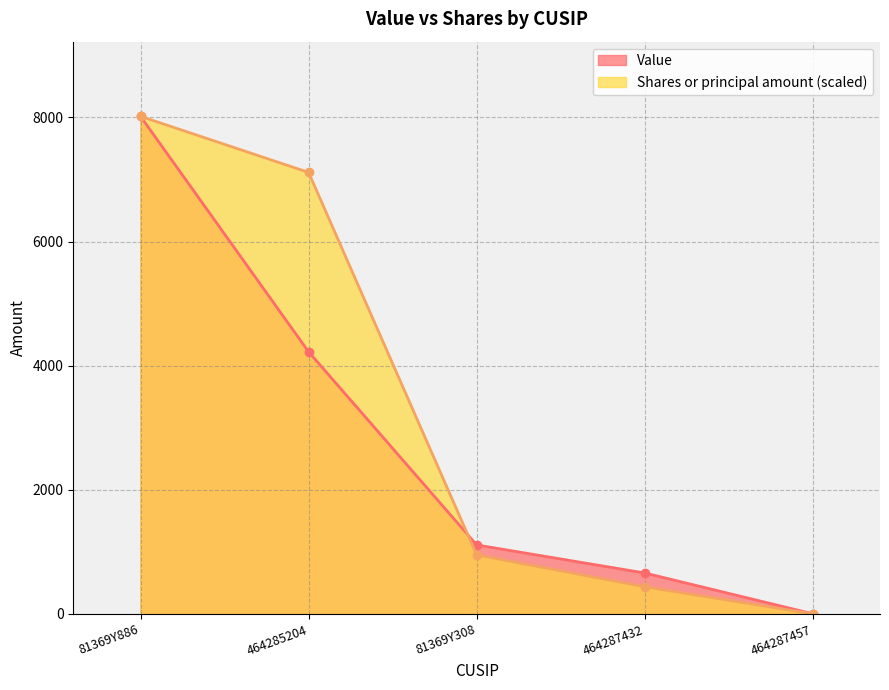

True or false: Value has more than 1 interior local peaks.

False